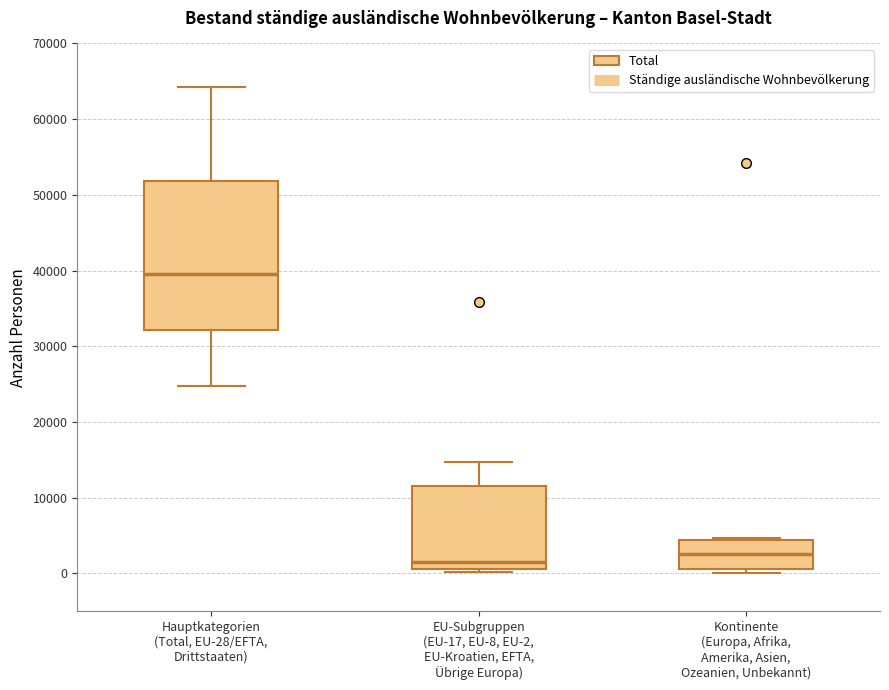

Where is the lower edge of the box for Kontinente (Europa, Afrika, Amerika, Asien, Ozeanien, Unbekannt) on the y-axis? The values are not printed on the chart, so give them approximately, as read against the axis.

1000